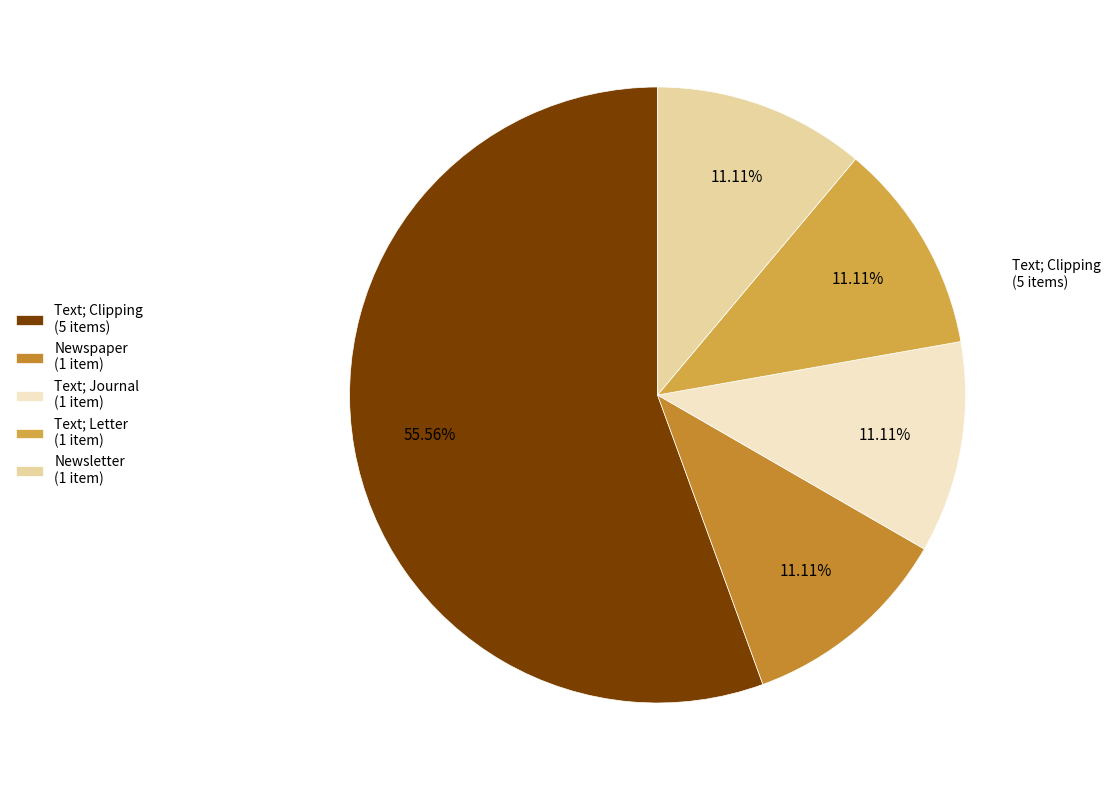

Count the number of slices in the pie.

5